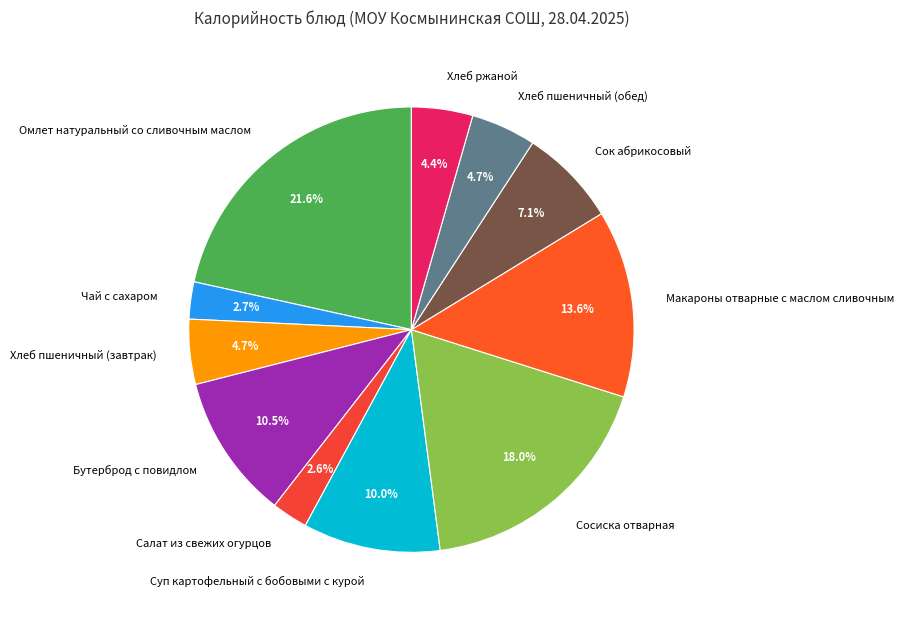

To the nearest percent, what portion does Салат из свежих огурцов represent?

3%